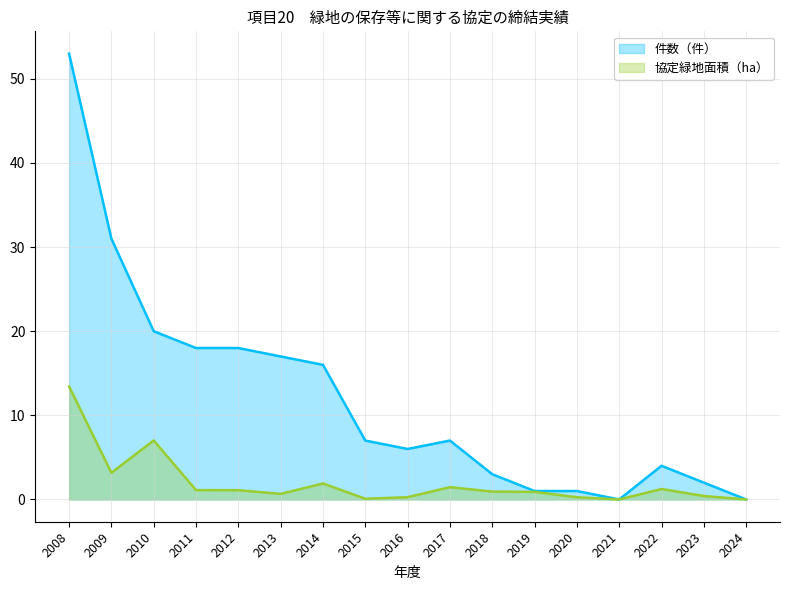

At which category is the sum across all series the highest?

2008